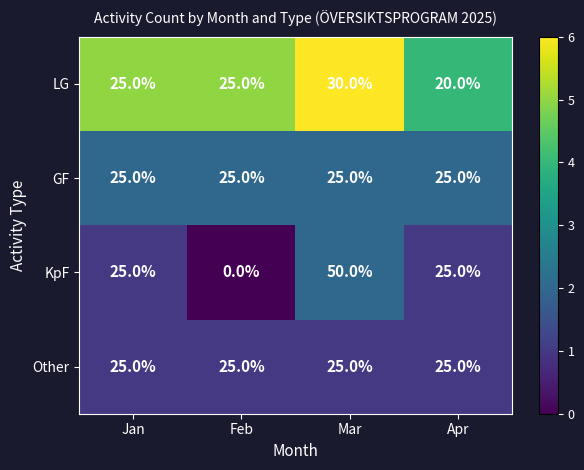

Reading right to left, what are all the values shown in this chart?

LG: 20	30	25	25
GF: 25	25	25	25
KpF: 25	50	0	25
Other: 25	25	25	25